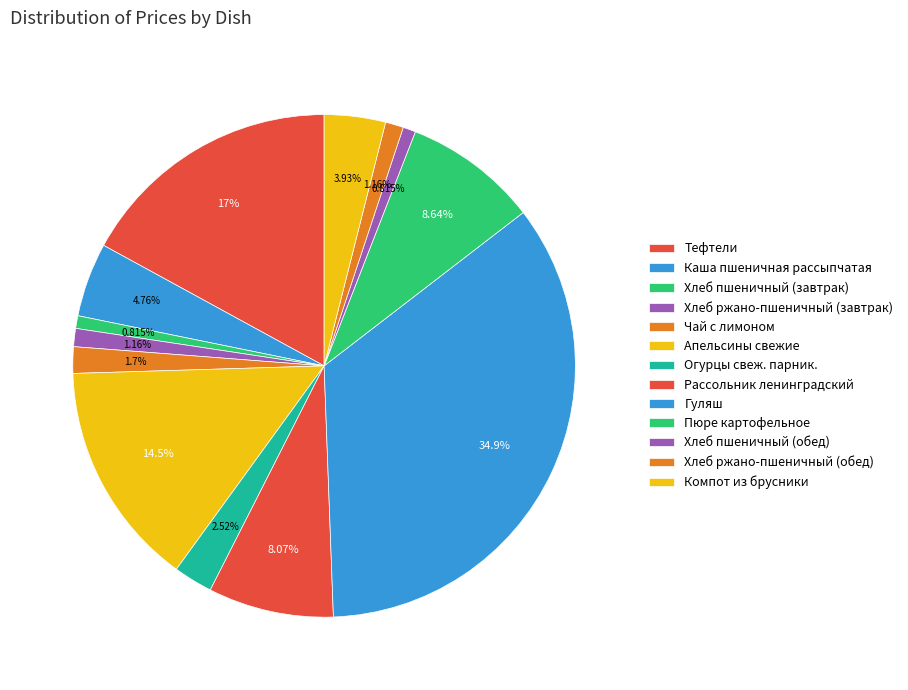

What percentage do Хлеб ржано-пшеничный (завтрак) and Огурцы свеж. парник. together represent?

3.7%